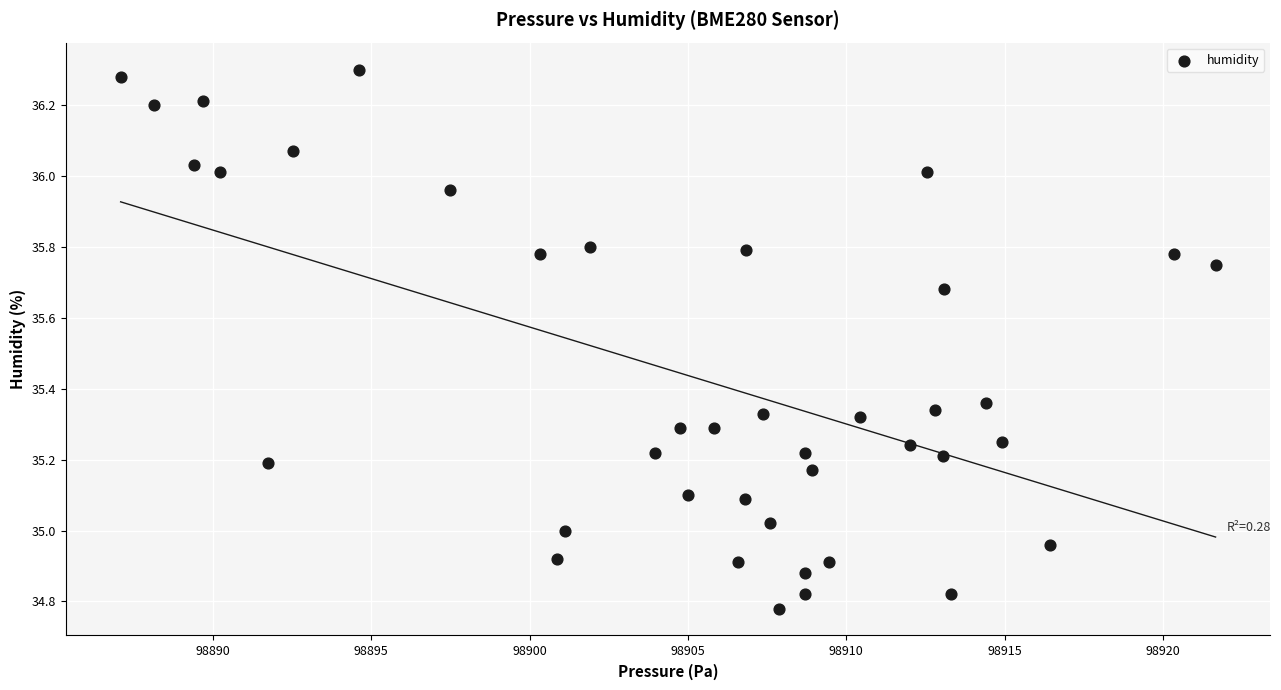

What is the range of Y values (max minus min)?

1.5